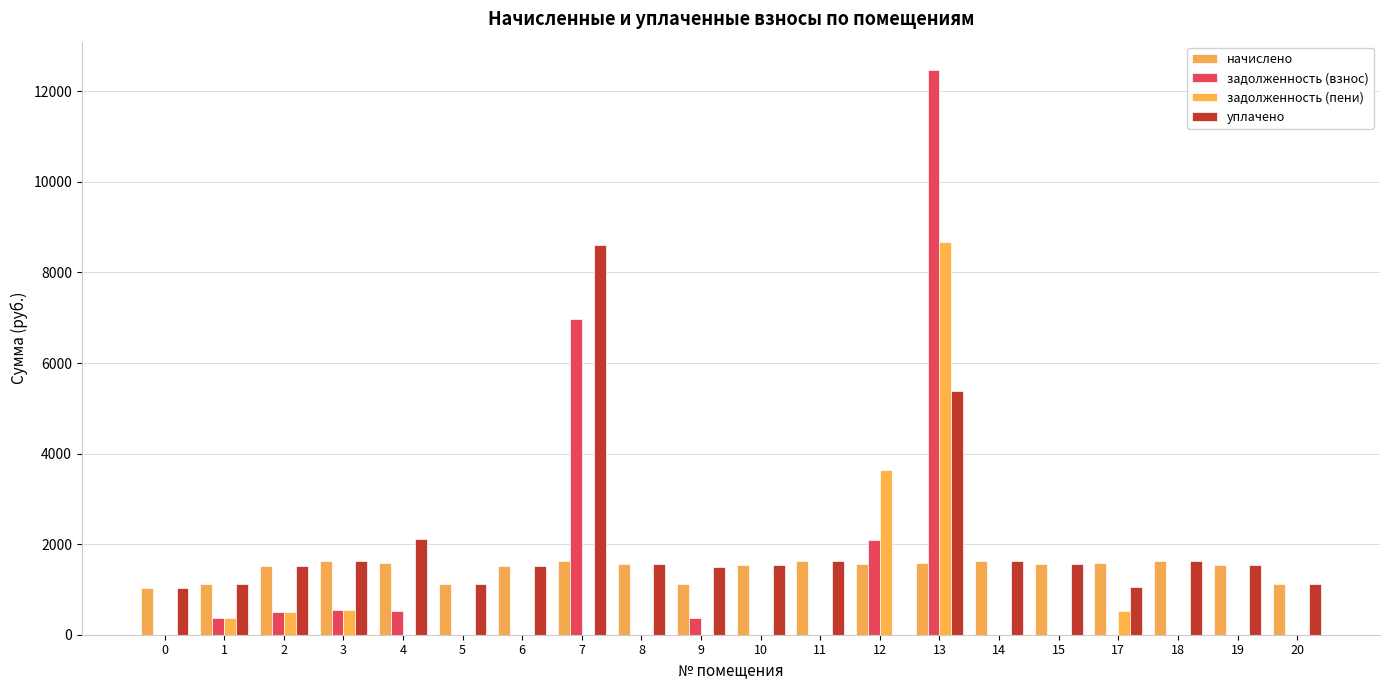

What is the sum of the уплачено values at 6 and 18?

3145.0